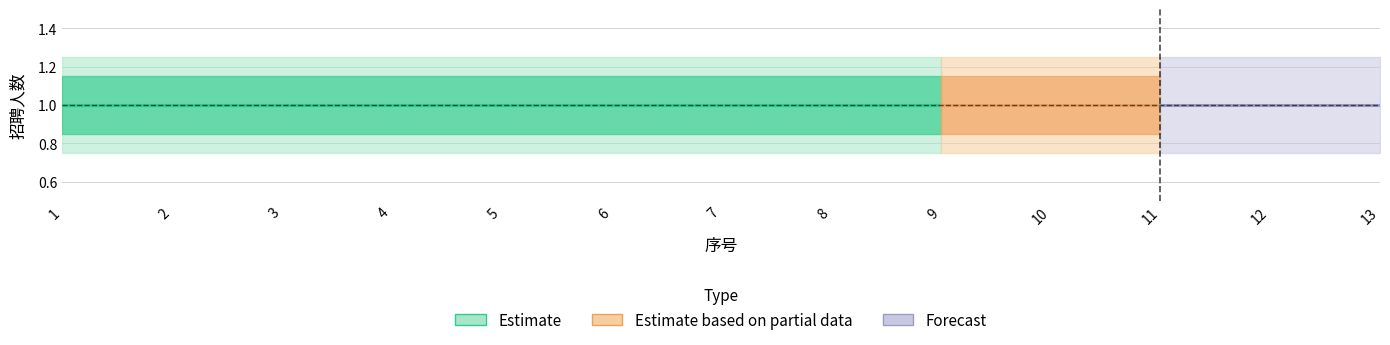

Which label corresponds to the smallest value in the chart?

1